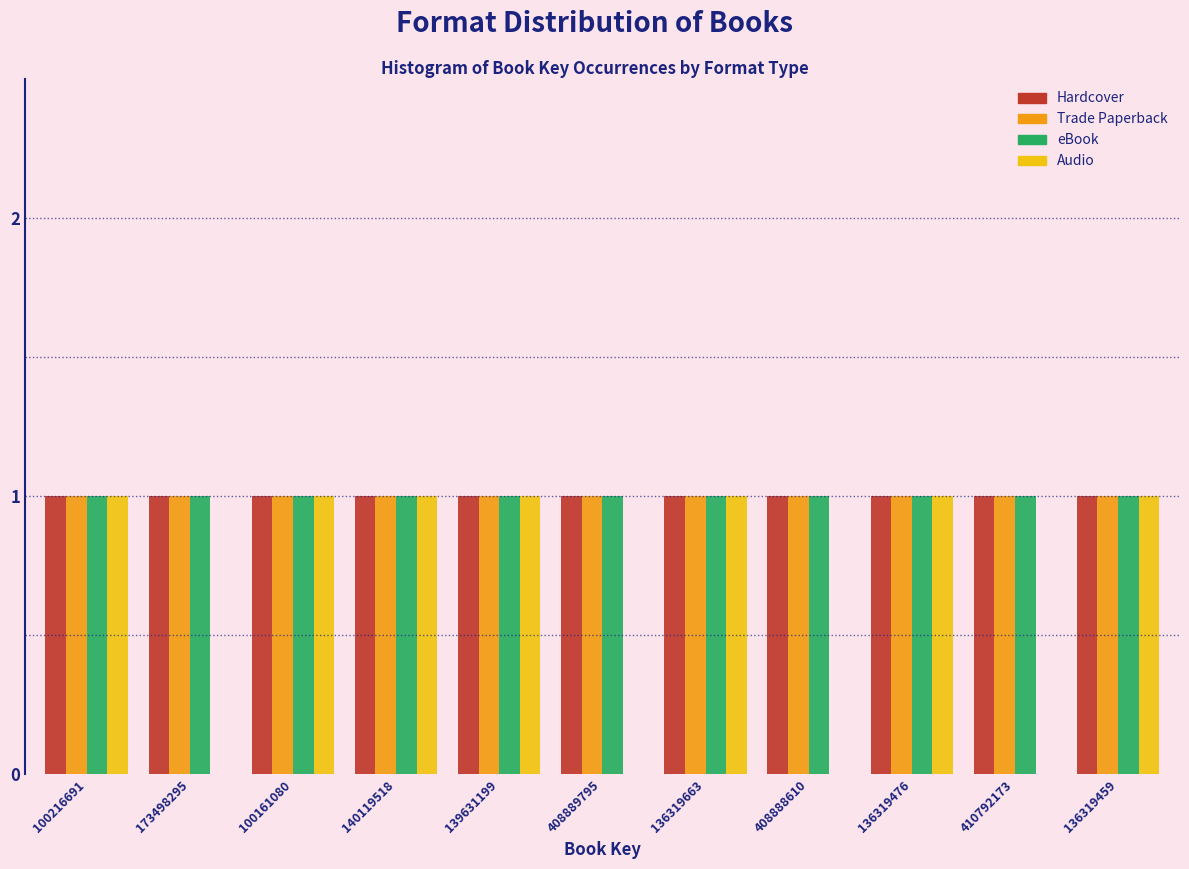

Is the value of Audio at 173498295 greater than the value of eBook at 408889795?

No